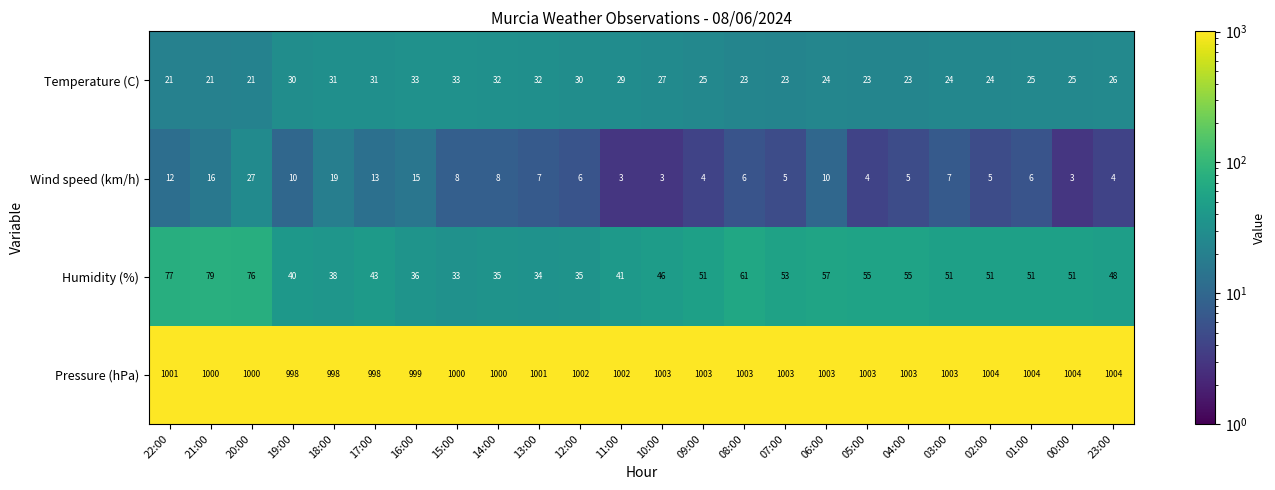

The value of Wind speed (km/h) at 15:00 is 8. True or false?

True